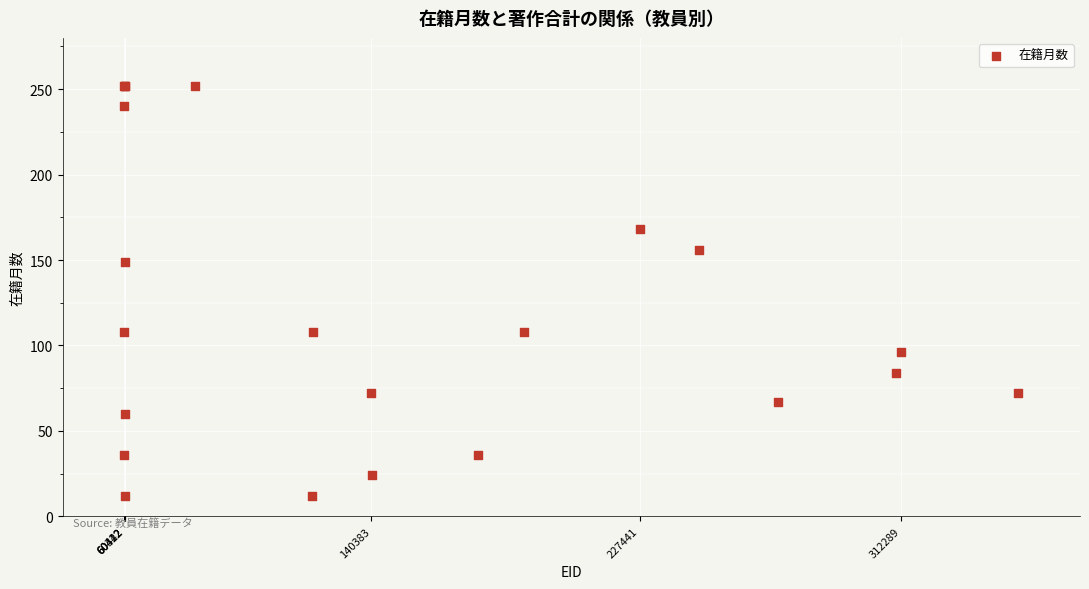

What Y value in the scatter plot is closest to 132?

149